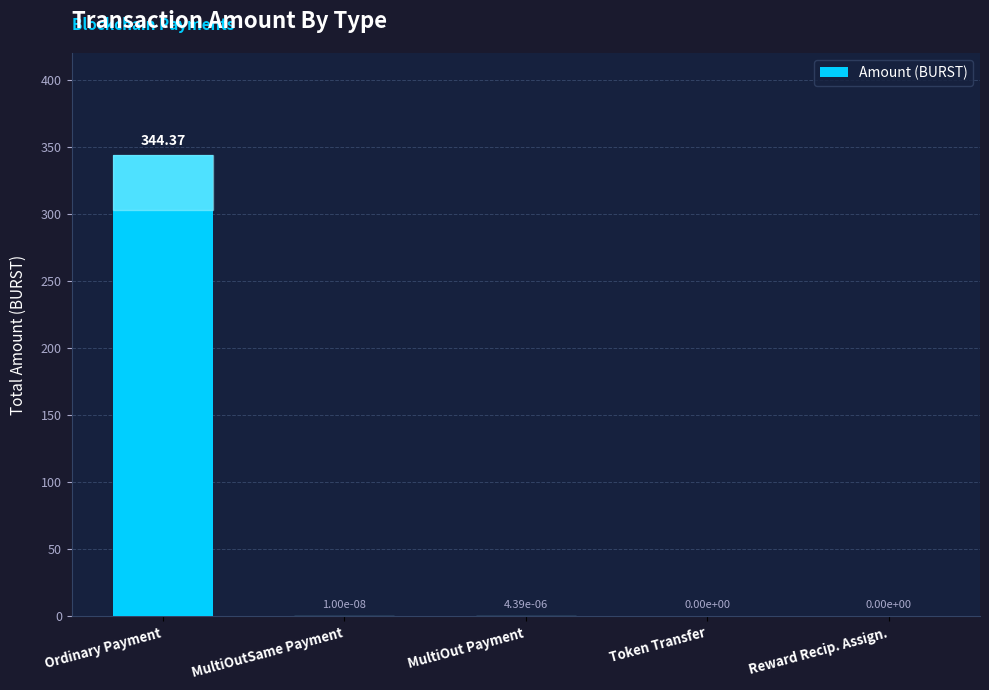

At which category does the chart reach its peak across all series?

Ordinary Payment